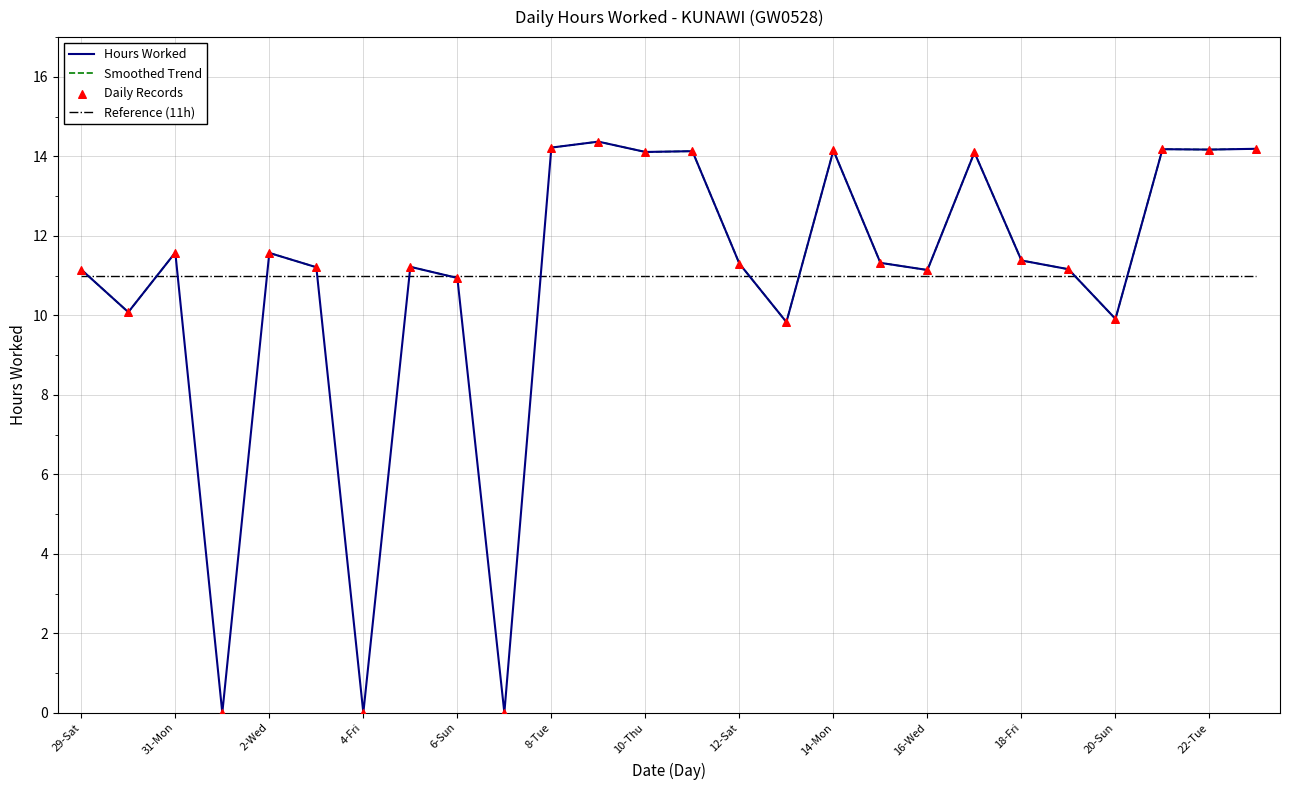

Is the value of Daily Records at 19 greater than the value of Smoothed Trend at 25?

No